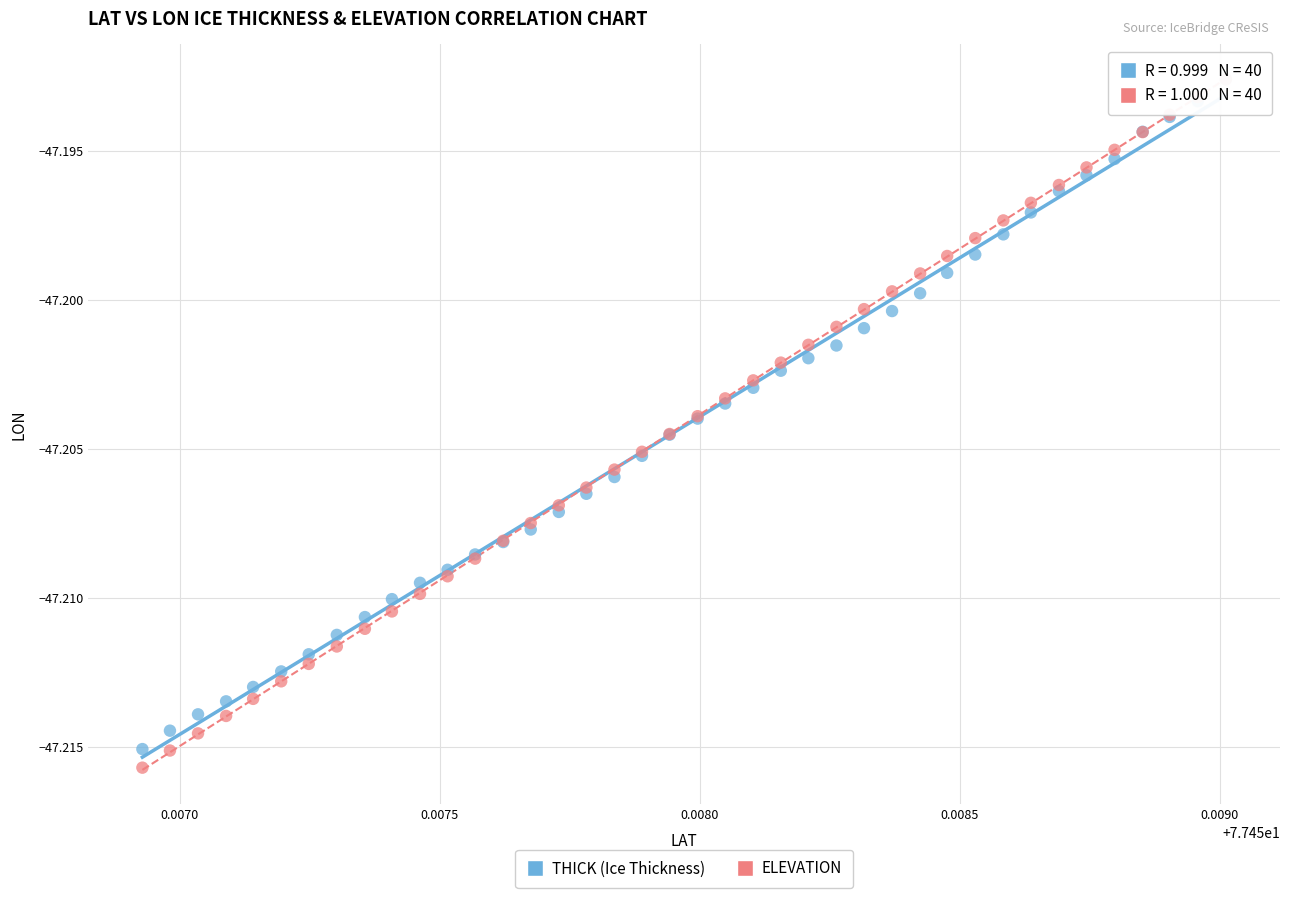

Which series contains the lowest Y value?

ELEVATION